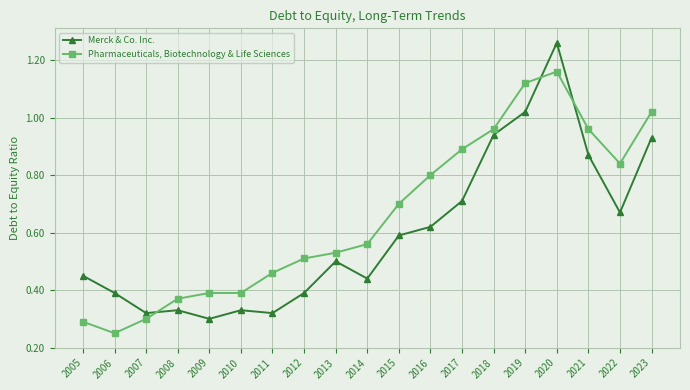

What are all the series names shown in the legend?

Merck & Co. Inc., Pharmaceuticals, Biotechnology & Life Sciences